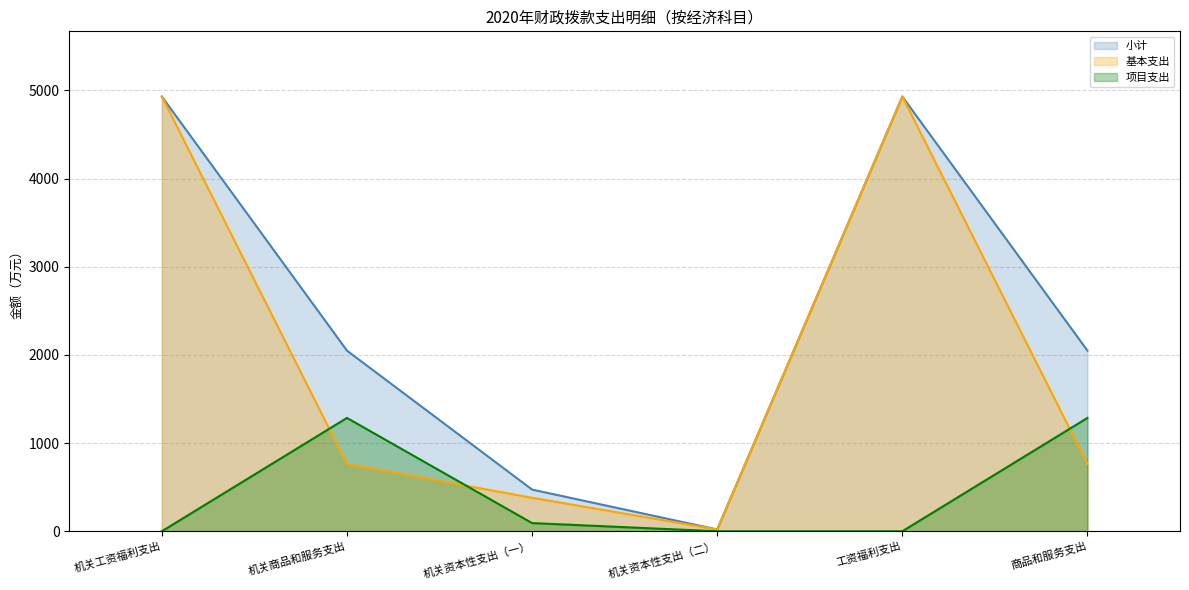

Where does the 项目支出 series first go above 92?

机关商品和服务支出